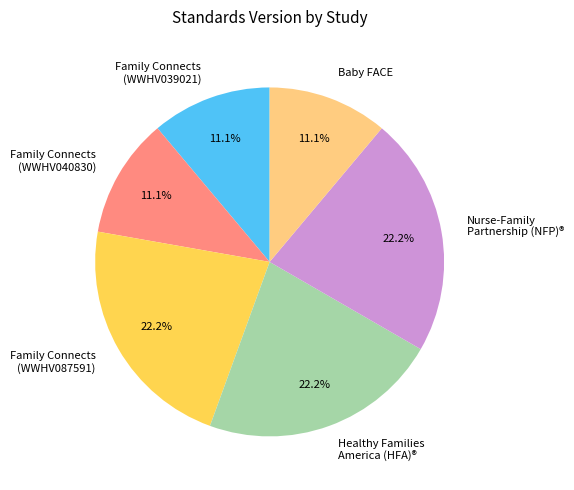

To the nearest percent, what percentage of the pie is Family Connects (WWHV087591)?

22%